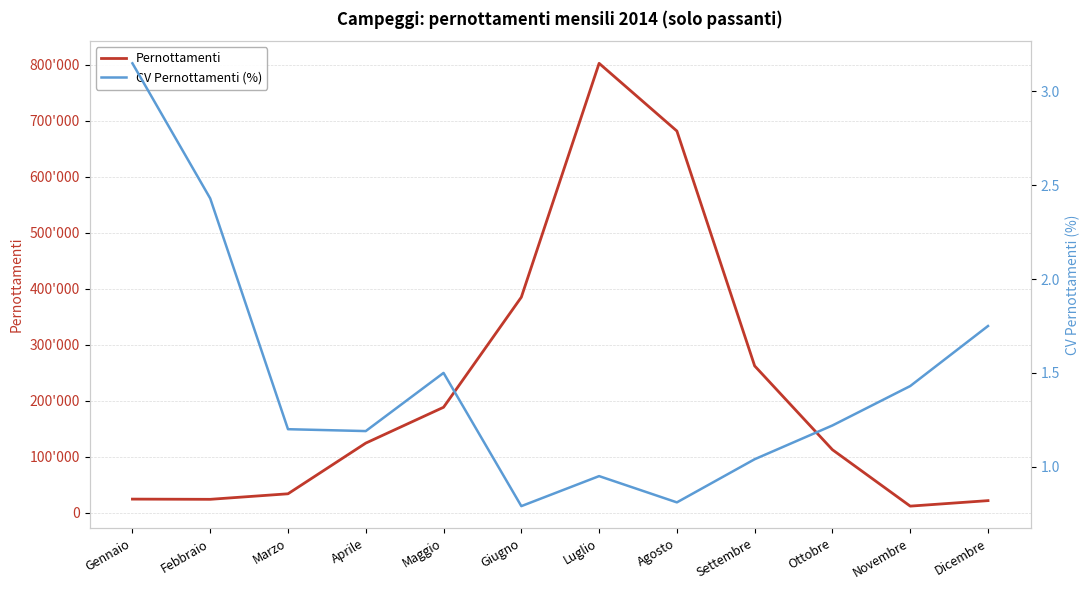

Reading right to left, list all the values displayed in this chart.

Pernottamenti: Dicembre=21684.0	Novembre=11862.0	Ottobre=112552.0	Settembre=262219.0	Agosto=681633.0	Luglio=802535.0	Giugno=384957.0	Maggio=188382.0	Aprile=124406.0	Marzo=33893.0	Febbraio=24017.0	Gennaio=24402.0
CV Pernottamenti (%): Dicembre=1.8	Novembre=1.4	Ottobre=1.2	Settembre=1.0	Agosto=0.8	Luglio=0.9	Giugno=0.8	Maggio=1.5	Aprile=1.2	Marzo=1.2	Febbraio=2.4	Gennaio=3.1